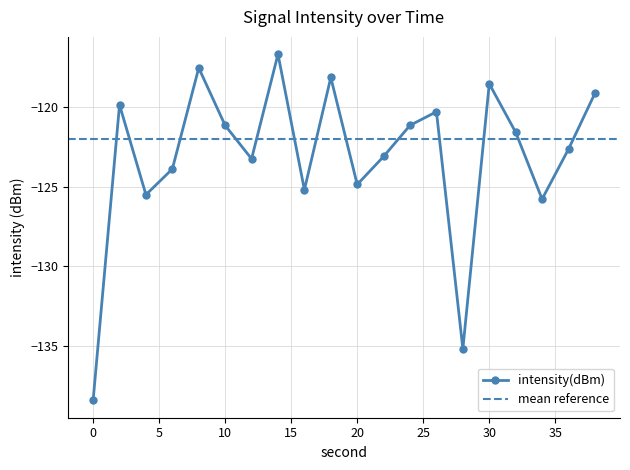

What is the maximum value shown in the chart?

-116.7